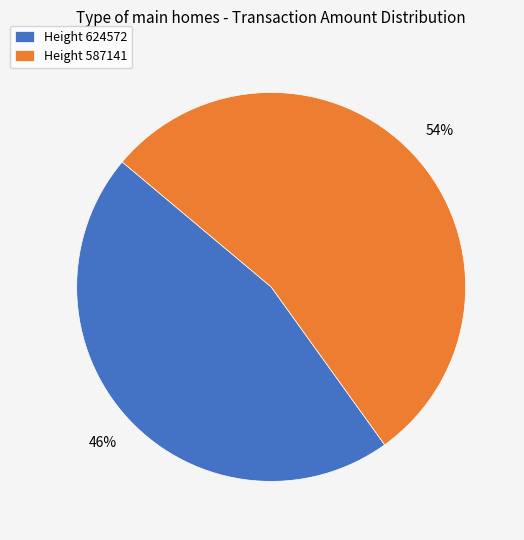

Is Height 624572 the majority of the pie?

No